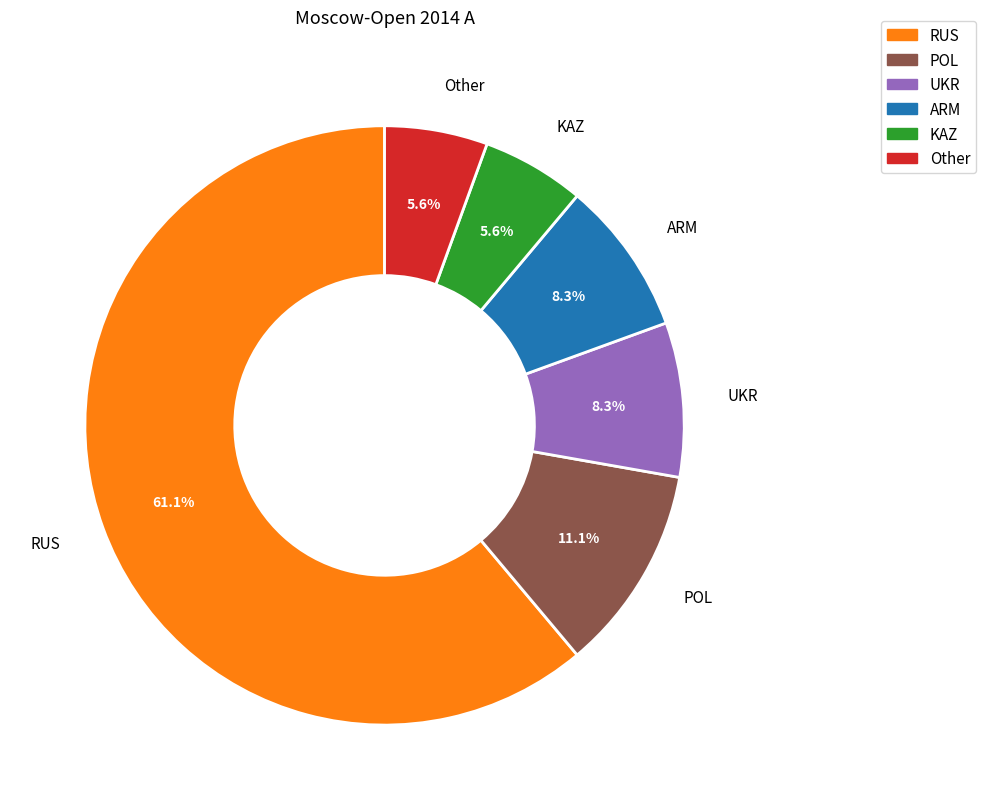

To the nearest percent, what is the difference between the largest and smallest slice percentages?

56%